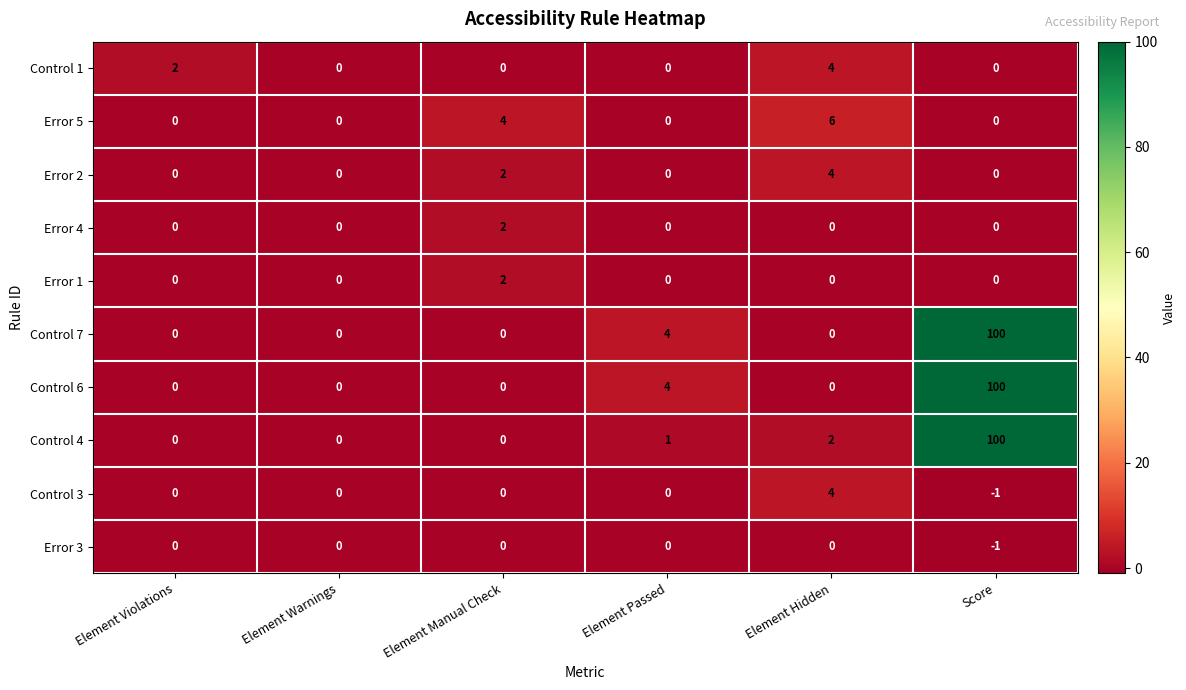

How many distinct data groups are displayed?

10